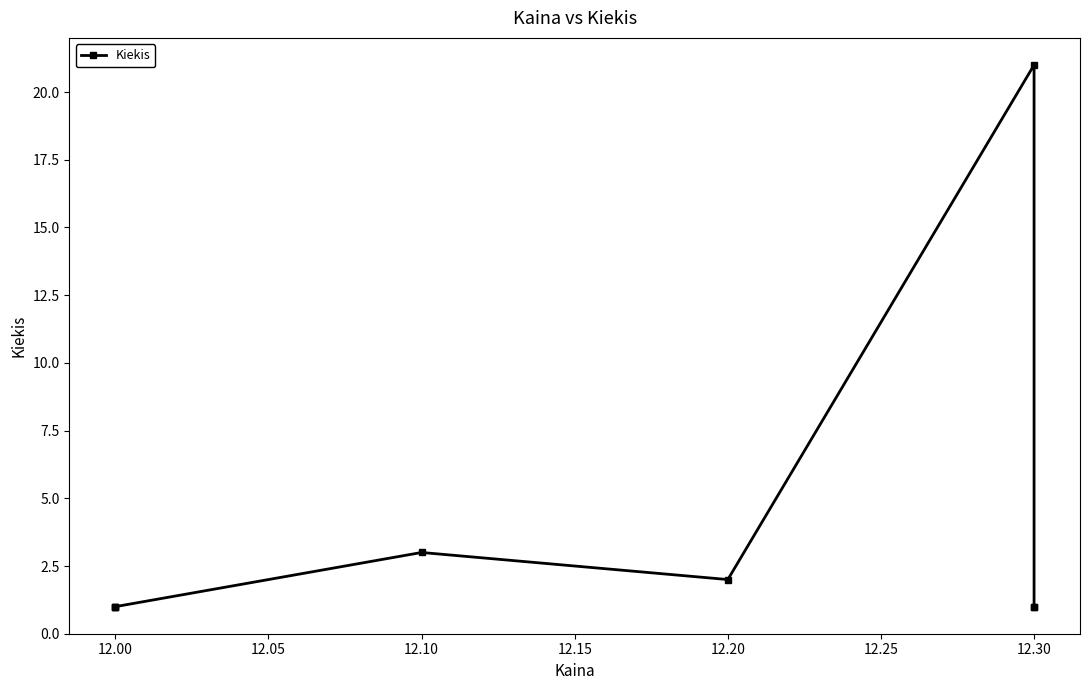

At which label is the value closest to 11?

12.10